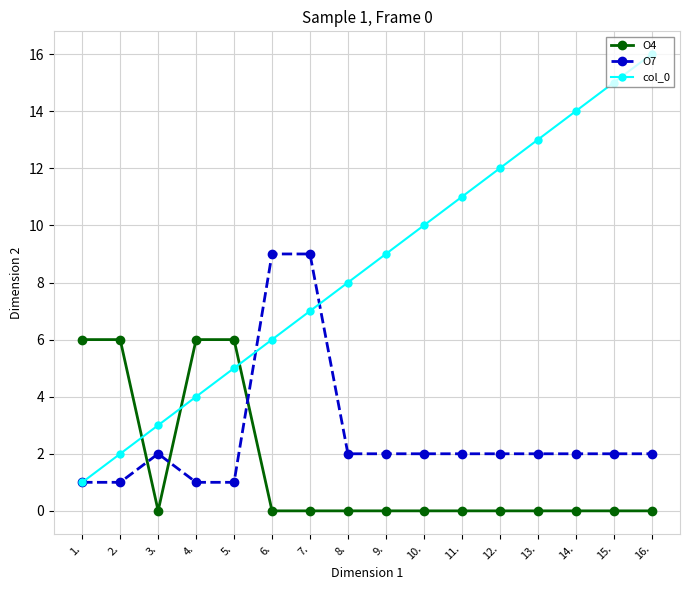

Between 1. and 13., which series saw the biggest shift?

col_0